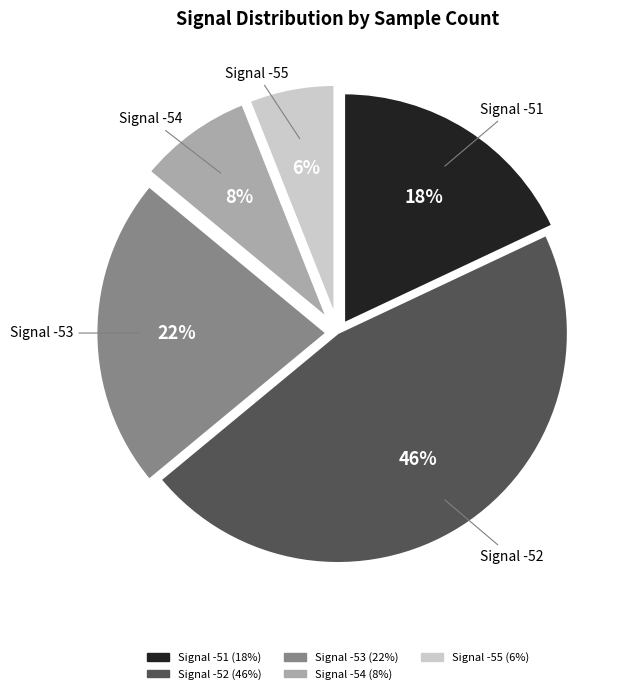

To the nearest percent, what is the combined percentage of Signal -52 and Signal -55?

52%